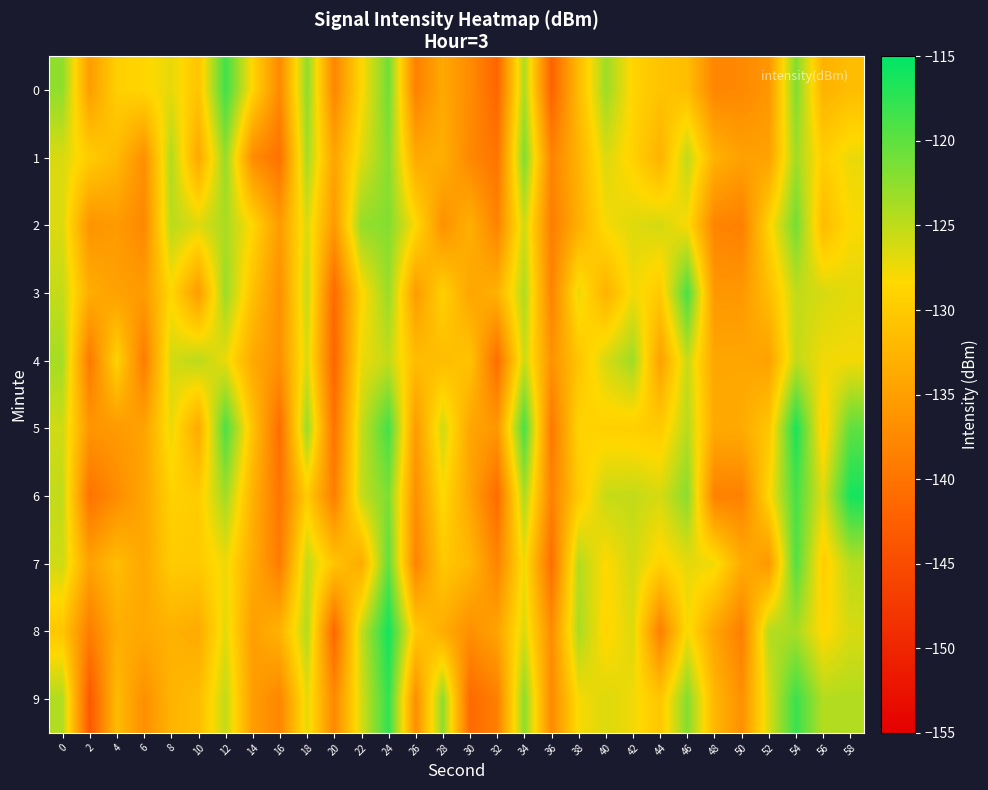

What is the maximum value shown in the chart?

-116.0